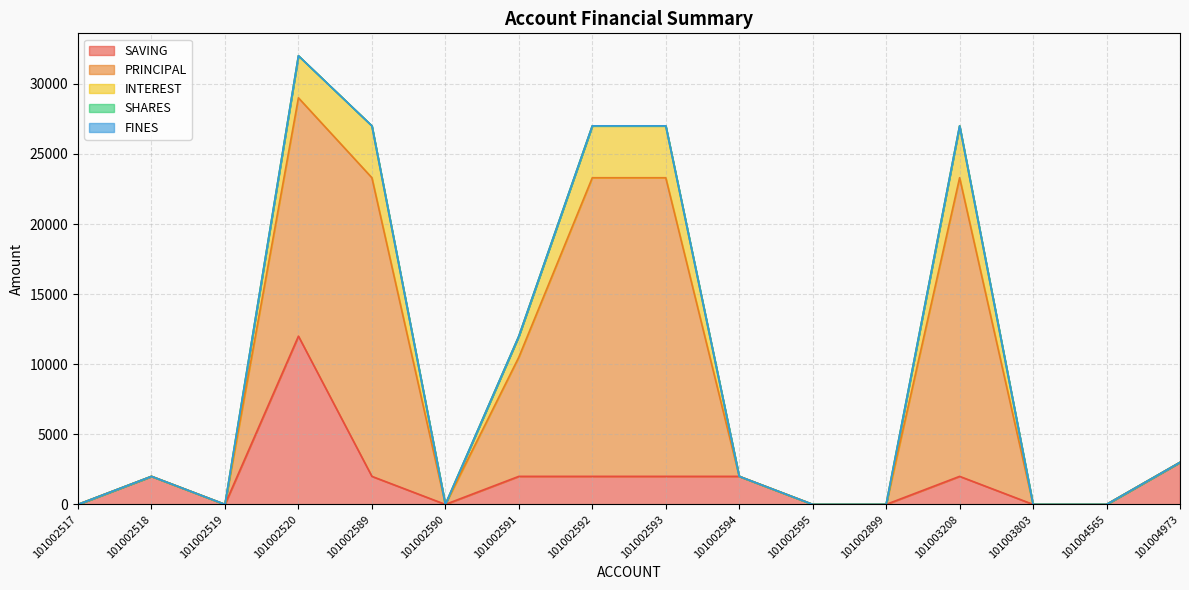

Reading right to left, transcribe all the data shown in this chart.

SAVING: 3000	0	0	2000	0	0	2000	2000	2000	2000	0	2000	12000	0	2000	0
PRINCIPAL: 0	0	0	21300	0	0	0	21300	21300	8500	0	21300	17000	0	0	0
INTEREST: 0	0	0	3700	0	0	0	3700	3700	1500	0	3700	3000	0	0	0
SHARES: 0	0	0	0	0	0	0	0	0	0	0	0	0	0	0	0
FINES: 0	0	0	0	0	0	0	0	0	0	0	0	0	0	0	0